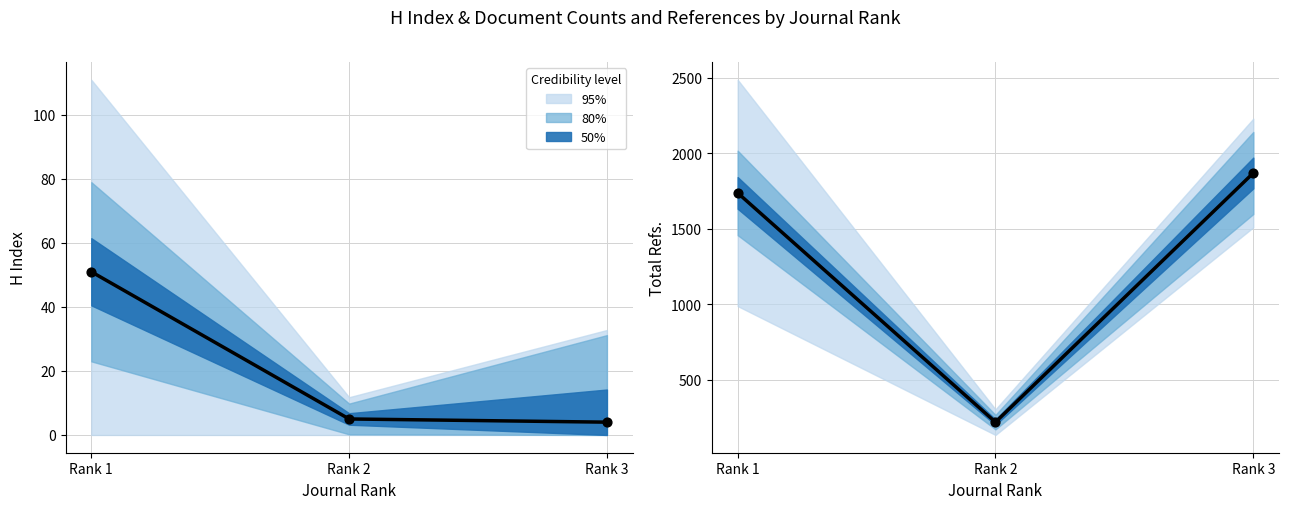

Which series contains the lowest Y value?

H index (center)